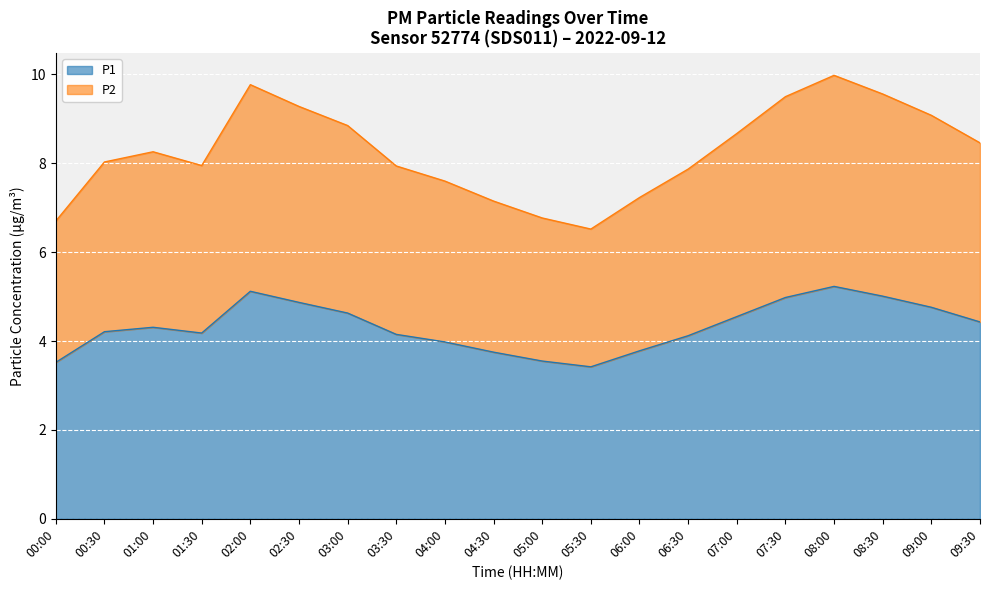

Reading right to left, what are all the values shown in this chart?

P1: 09:30=4.4	09:00=4.8	08:30=5.0	08:00=5.2	07:30=5.0	07:00=4.5	06:30=4.1	06:00=3.8	05:30=3.4	05:00=3.5	04:30=3.8	04:00=4.0	03:30=4.2	03:00=4.6	02:30=4.9	02:00=5.1	01:30=4.2	01:00=4.3	00:30=4.2	00:00=3.5
P2: 09:30=8.5	09:00=9.1	08:30=9.6	08:00=10.0	07:30=9.5	07:00=8.7	06:30=7.9	06:00=7.2	05:30=6.5	05:00=6.8	04:30=7.2	04:00=7.6	03:30=7.9	03:00=8.8	02:30=9.3	02:00=9.8	01:30=7.9	01:00=8.3	00:30=8.0	00:00=6.7